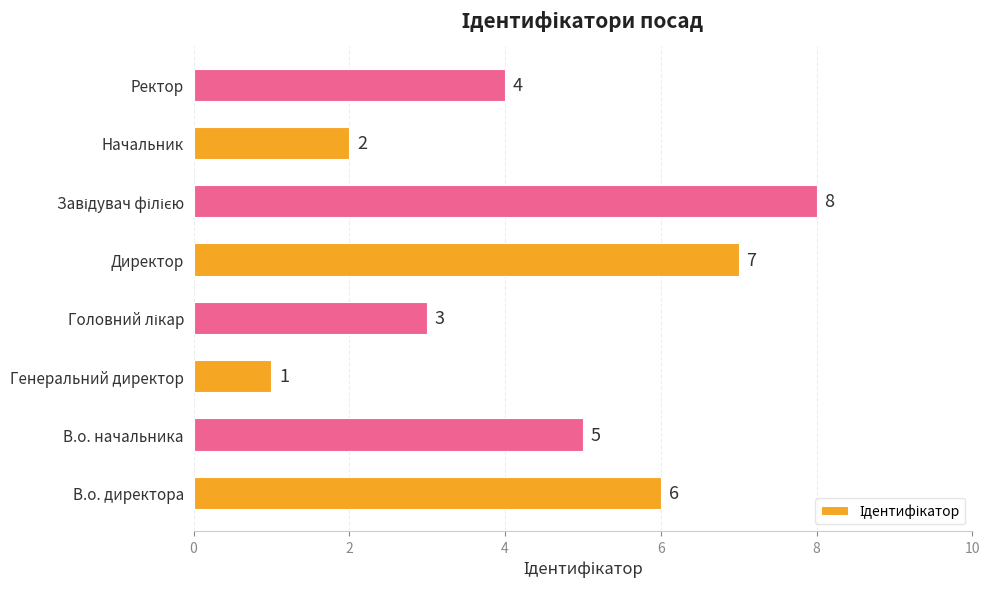

Reading bottom to top, list all the values displayed in this chart.

6	5	1	3	7	8	2	4